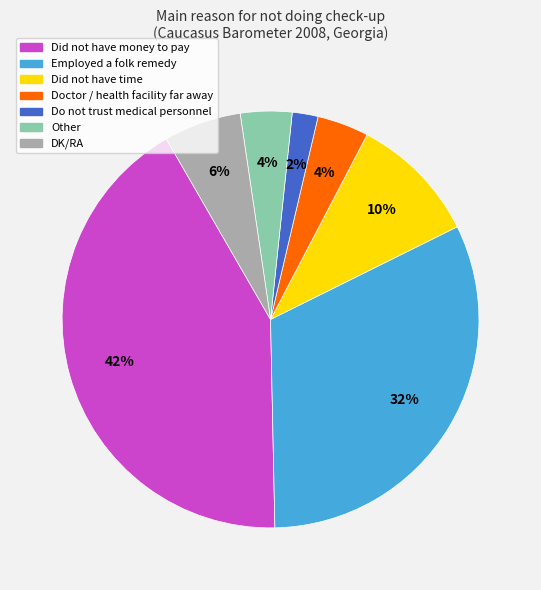

To the nearest percent, what percentage of the pie is Other?

4%